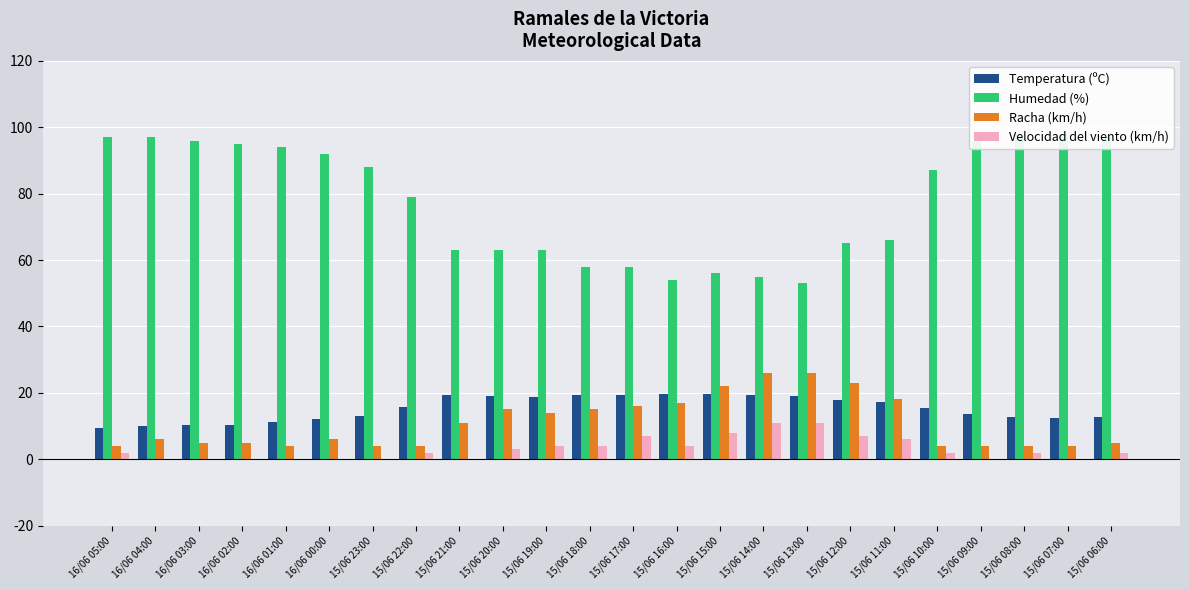

Between 16/06 02:00 and 15/06 14:00, which series saw the biggest shift?

Humedad (%)